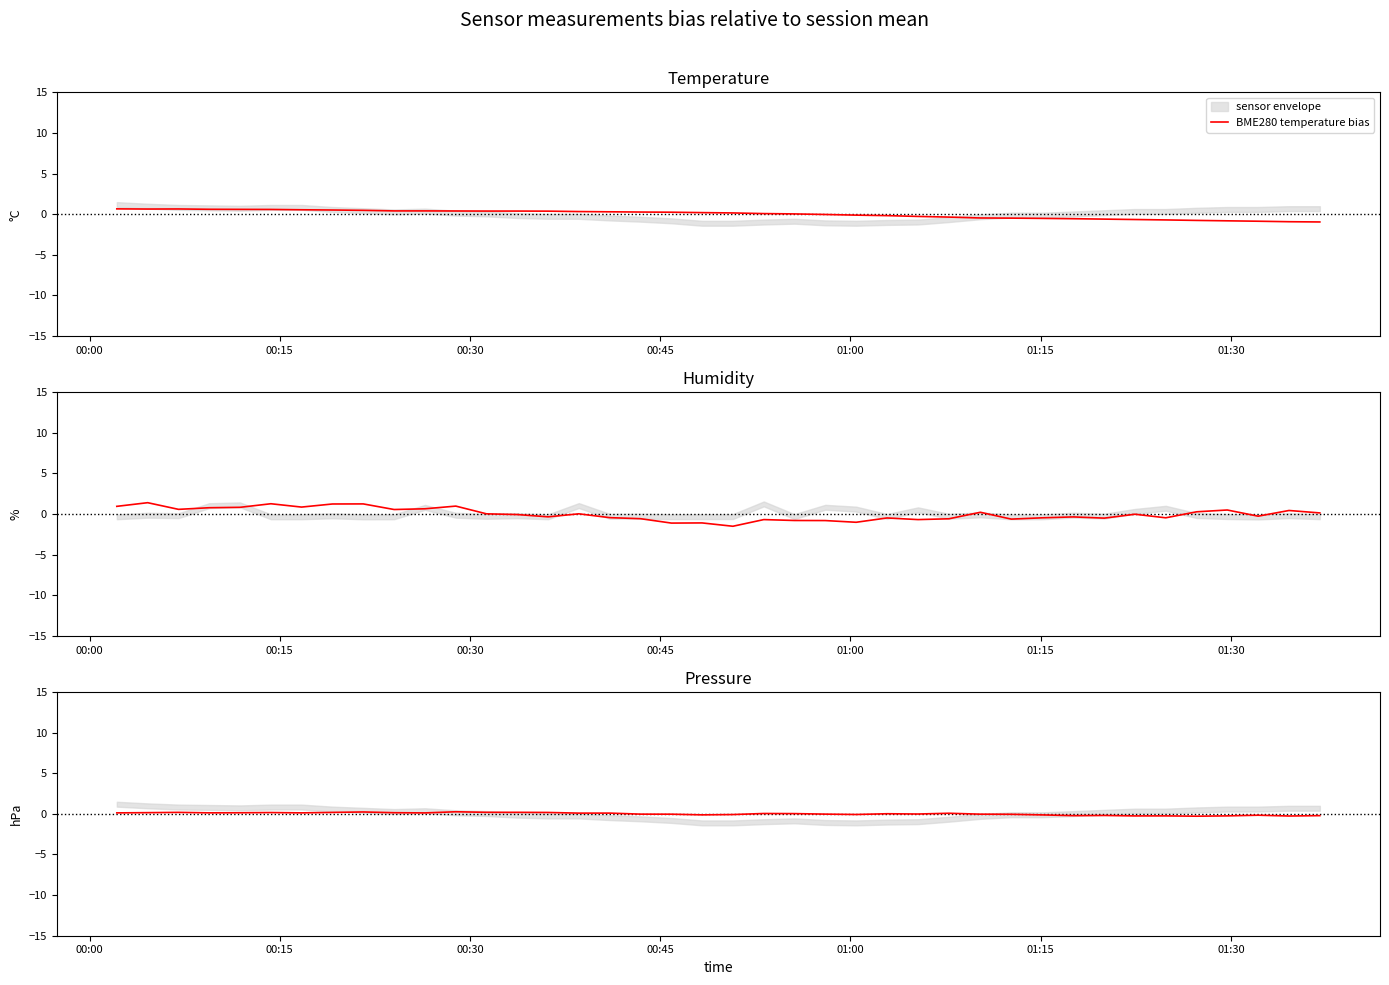

Is it true that BME280 pressure bias equals 0.2 at 00:30?

True